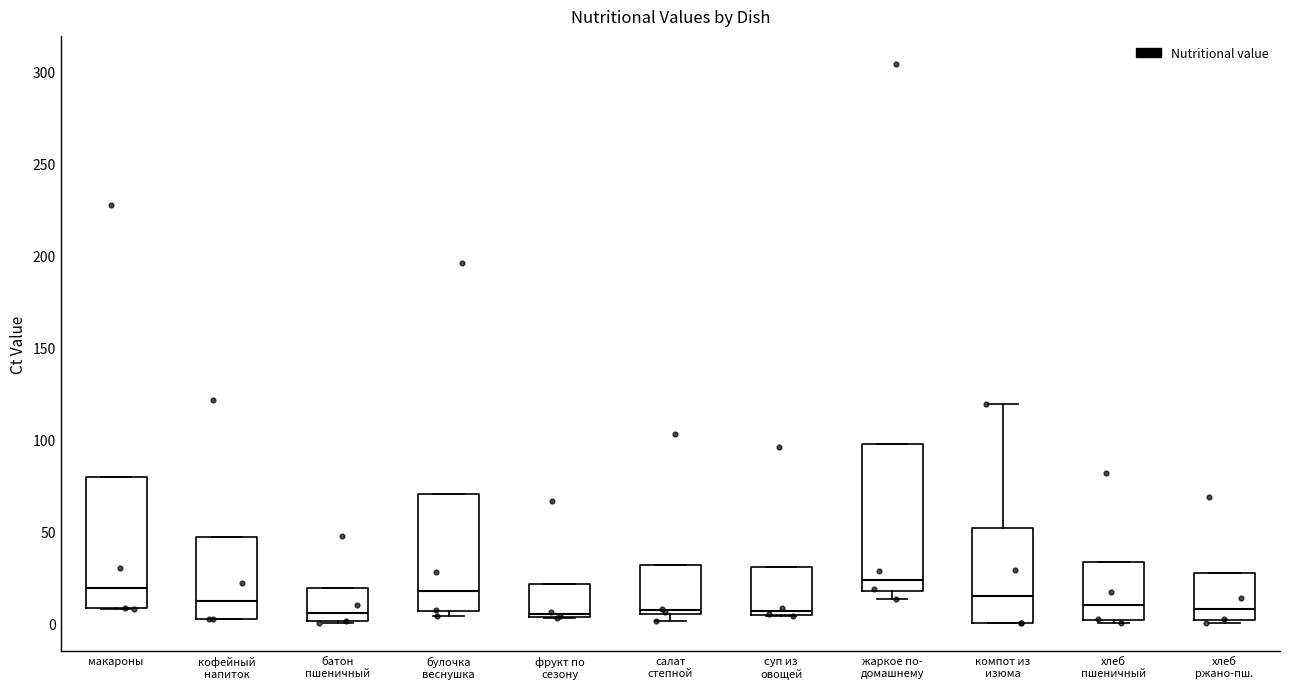

Reading left to right, read every box against the y-axis: the position of its median line, the range the box covers, and the ends of its whiskers. The values are not printed on the chart, so give them approximately, as read against the axis.

макароны: median 20, box 10 to 80, whiskers 10 to 80
кофейный напиток: median 10, box 5 to 45, whiskers 0 to 45
батон пшеничный: median 5, box 0 to 20, whiskers 0 to 20
булочка веснушка: median 20, box 5 to 70, whiskers 5 (just below the box's lower edge) to 70
фрукт по сезону: median 5, box 5 to 20, whiskers 5 to 20
салат степной: median 5 (just above the box's lower edge), box 5 to 30, whiskers 0 to 30
суп из овощей: median 5 (just above the box's lower edge), box 5 to 30, whiskers 5 to 30
жаркое по- домашнему: median 25, box 15 to 100, whiskers 15 (just below the box's lower edge) to 100
компот из изюма: median 15, box 0 to 50, whiskers 0 to 120
хлеб пшеничный: median 10, box 0 to 35, whiskers 0 (just below the box's lower edge) to 35
хлеб ржано-пш.: median 10, box 0 to 30, whiskers 0 to 30